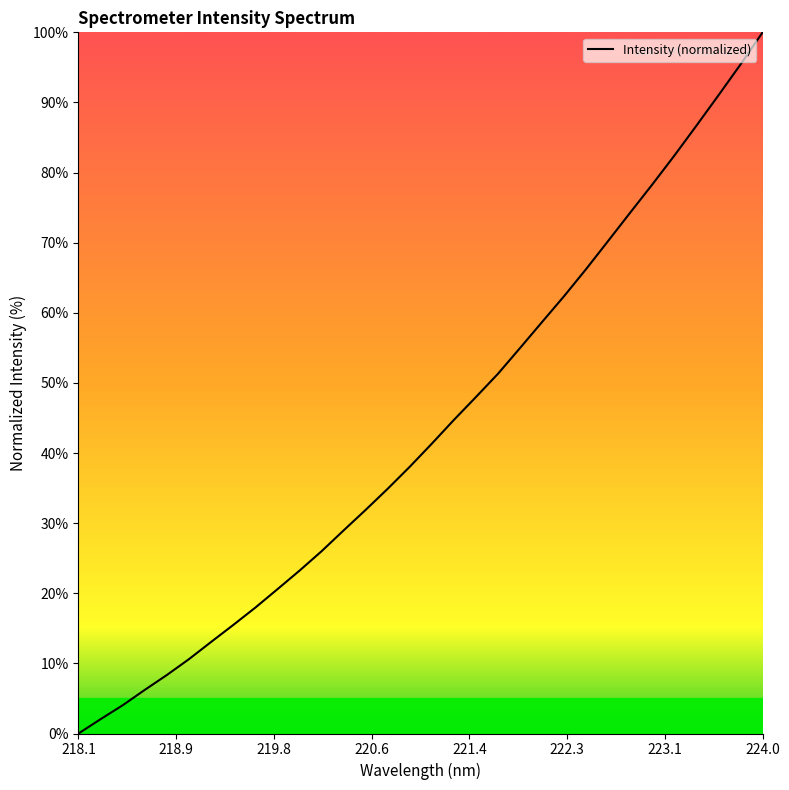

How many positive values are there?

31